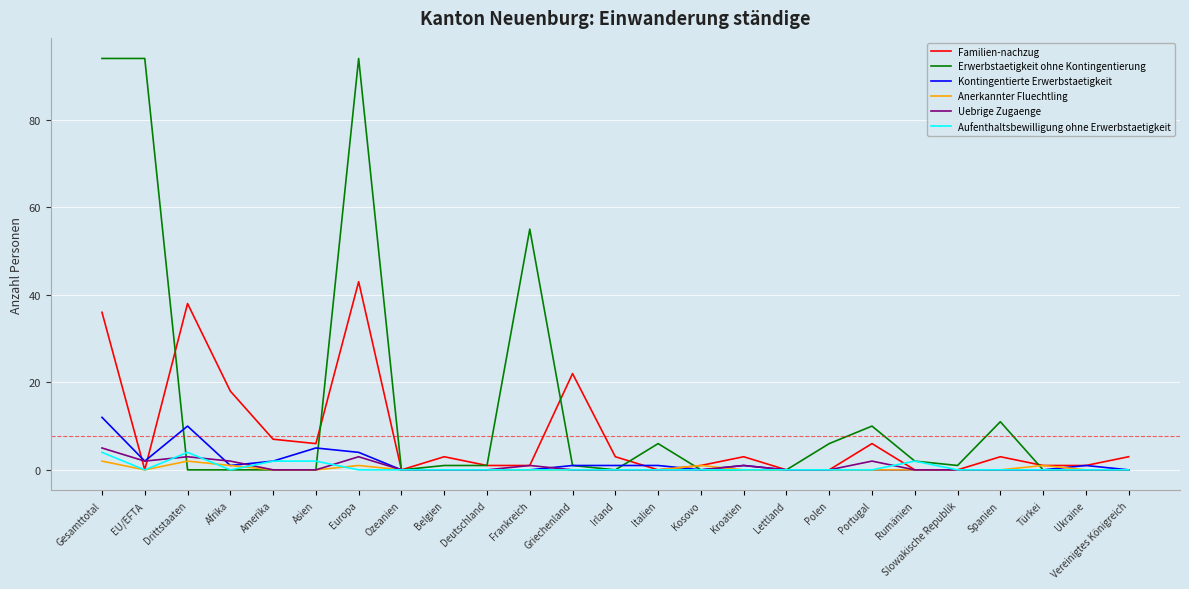

Which series has the largest total across all categories?

Erwerbstaetigkeit ohne Kontingentierung